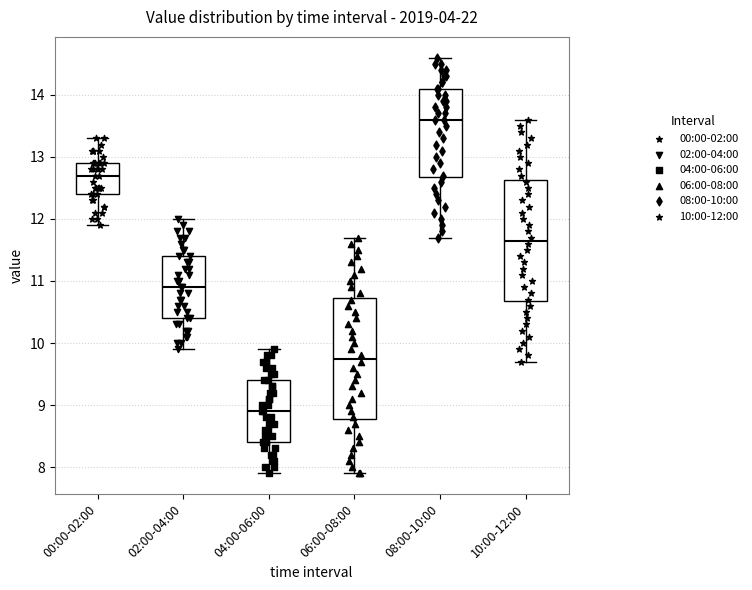

Reading left to right, transcribe this box plot: for each box, give where its median line is, the range the box spans, and where its two whiskers end, as read against the y-axis. The values are not printed on the chart, so give them approximately, as read against the axis.

00:00-02:00: median 12.7, box 12.4 to 12.9, whiskers 11.9 to 13.3
02:00-04:00: median 10.9, box 10.4 to 11.4, whiskers 9.9 to 12.0
04:00-06:00: median 8.9, box 8.4 to 9.4, whiskers 7.9 to 9.9
06:00-08:00: median 9.8, box 8.8 to 10.7, whiskers 7.9 to 11.7
08:00-10:00: median 13.6, box 12.7 to 14.1, whiskers 11.7 to 14.6
10:00-12:00: median 11.7, box 10.7 to 12.6, whiskers 9.7 to 13.6